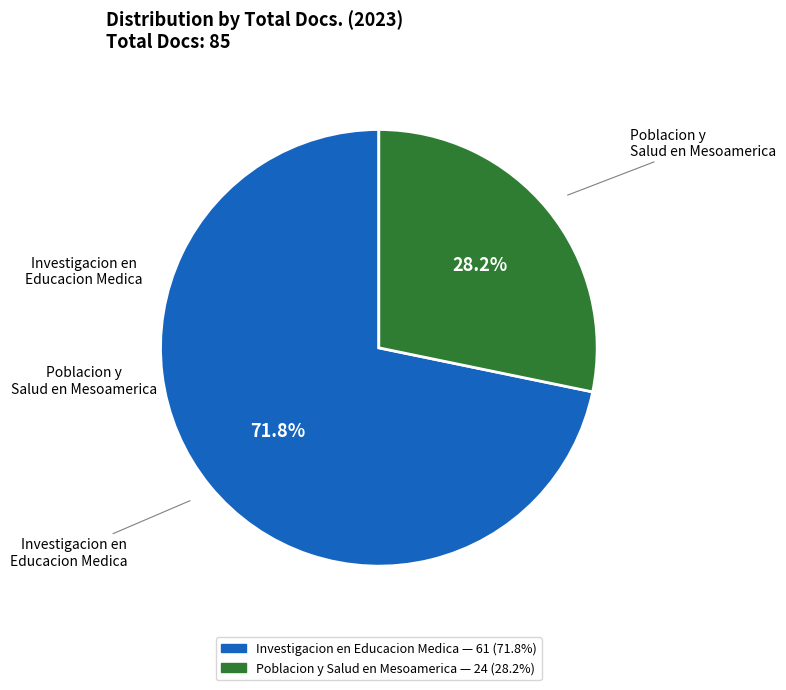

To the nearest percent, what portion does Poblacion y Salud en Mesoamerica represent?

28%